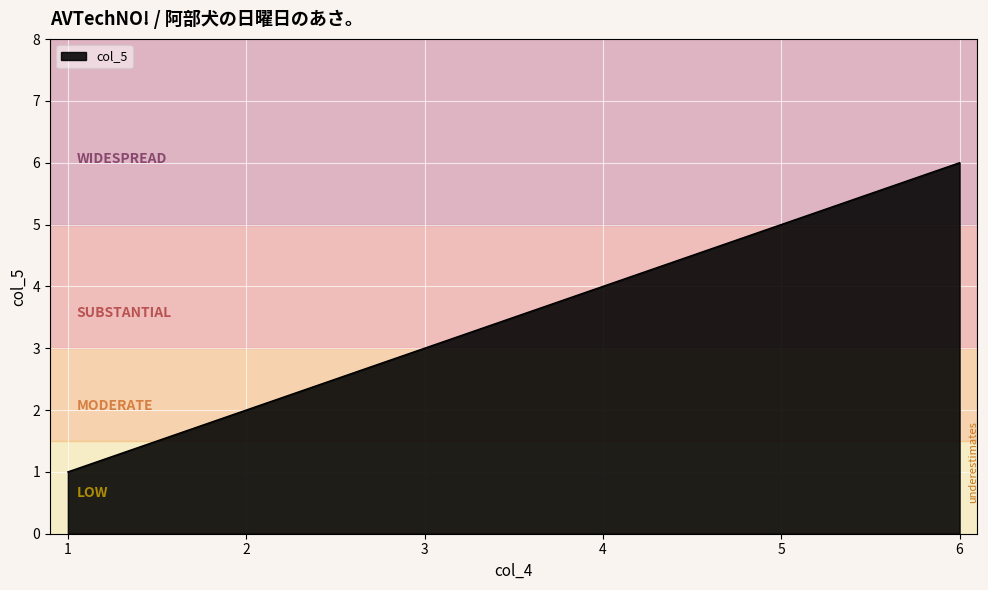

How many series are shown in this chart?

1